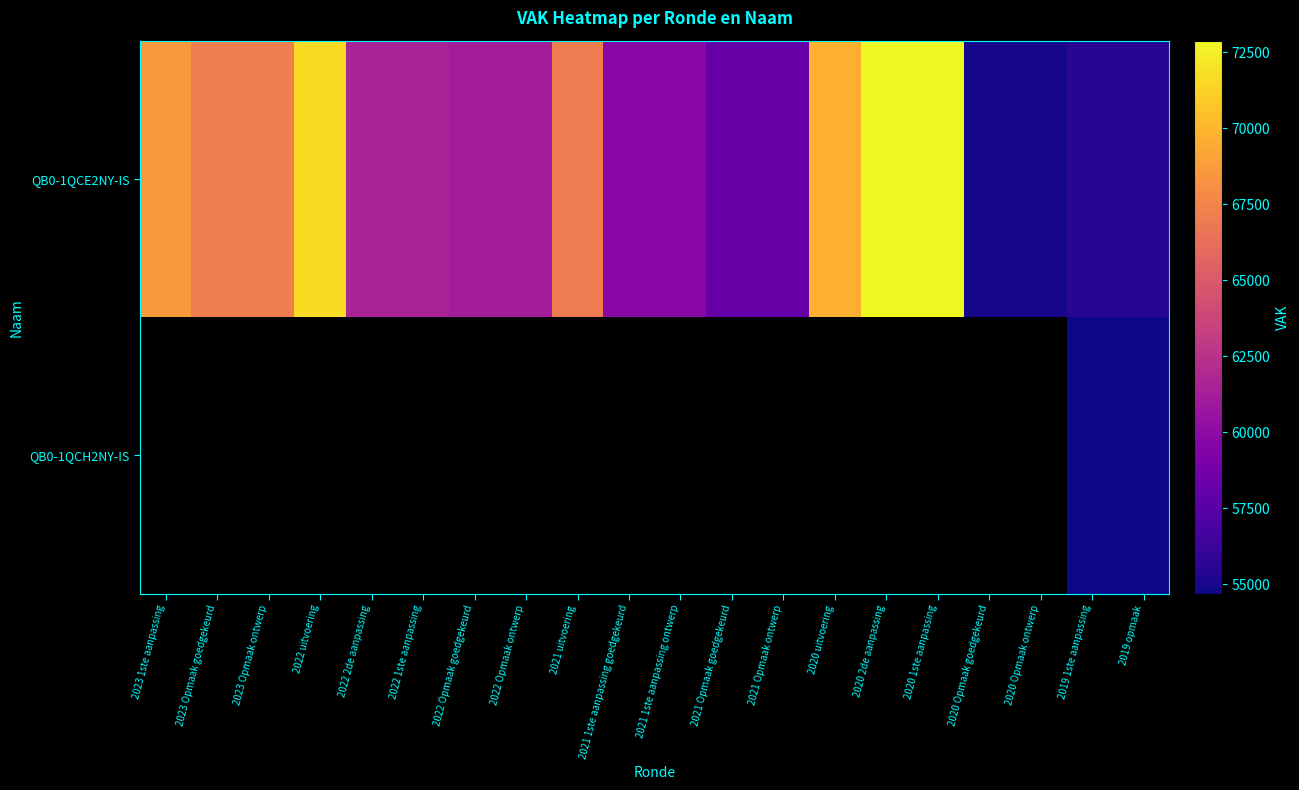

At how many categories does at least one series exceed 60167?

12